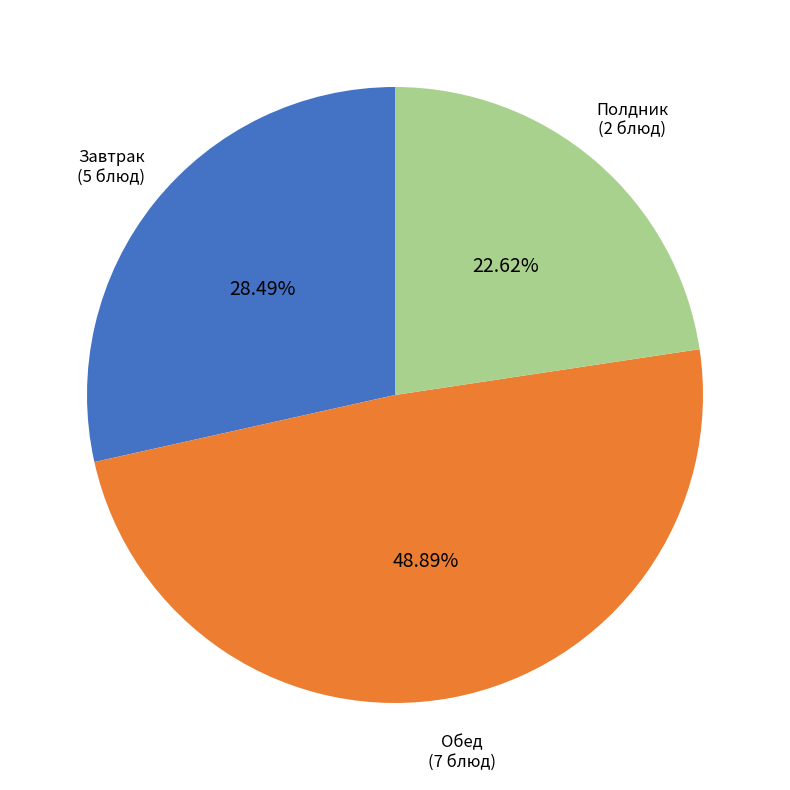

Does any single category account for the majority?

No